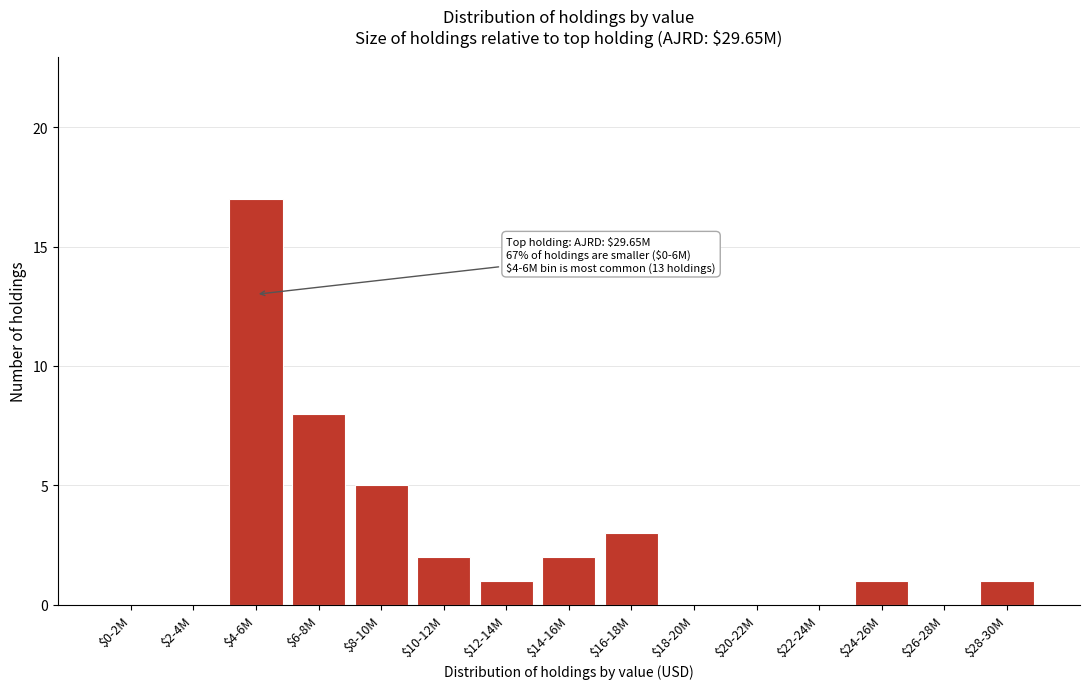

True or false: the data shows 7 at $18-20M.

False